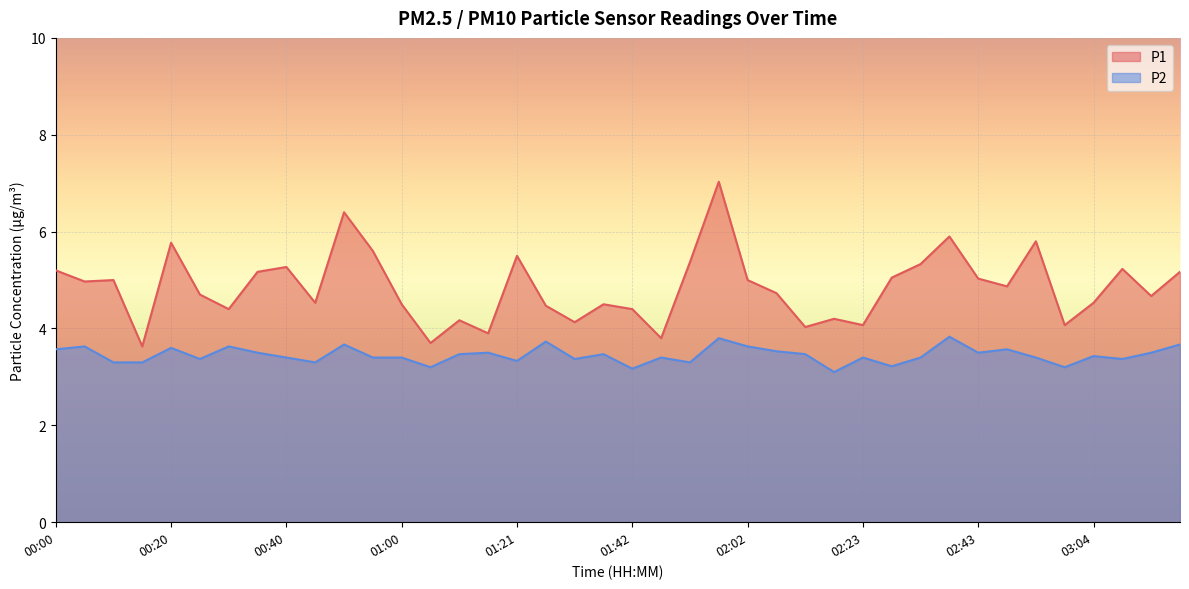

True or false: P1 has more than 1 points higher than both neighbors.

True